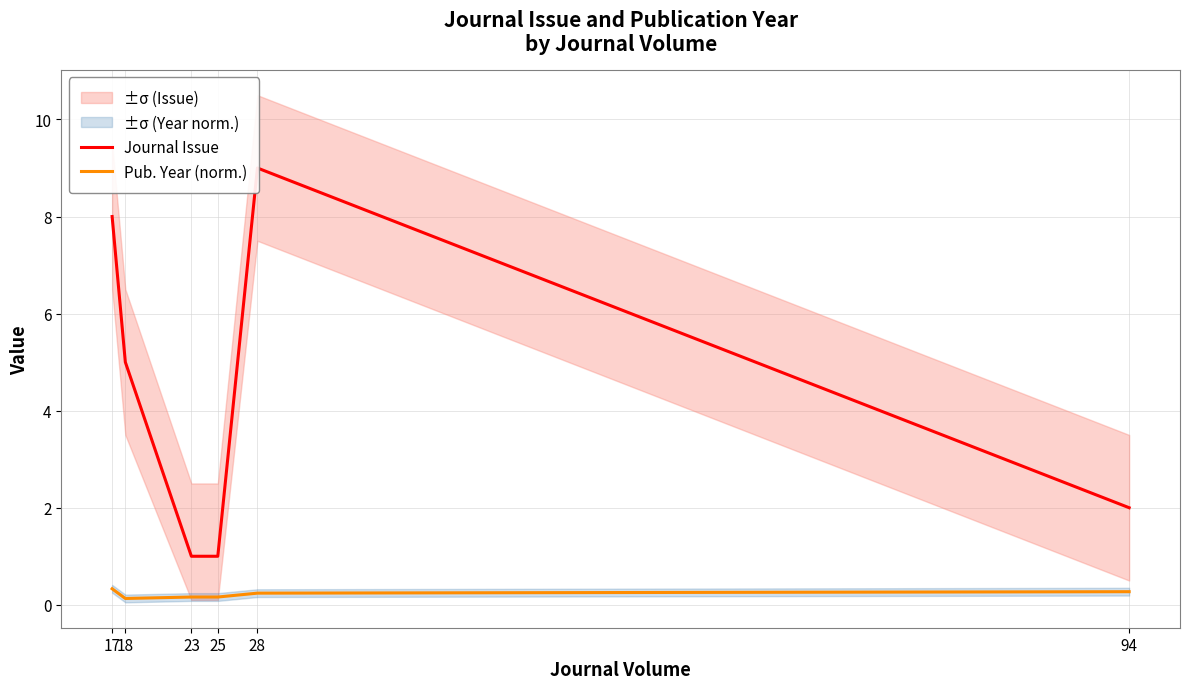

List the series in order of their overall mean, highest first.

Journal Issue, Pub. Year (norm.)